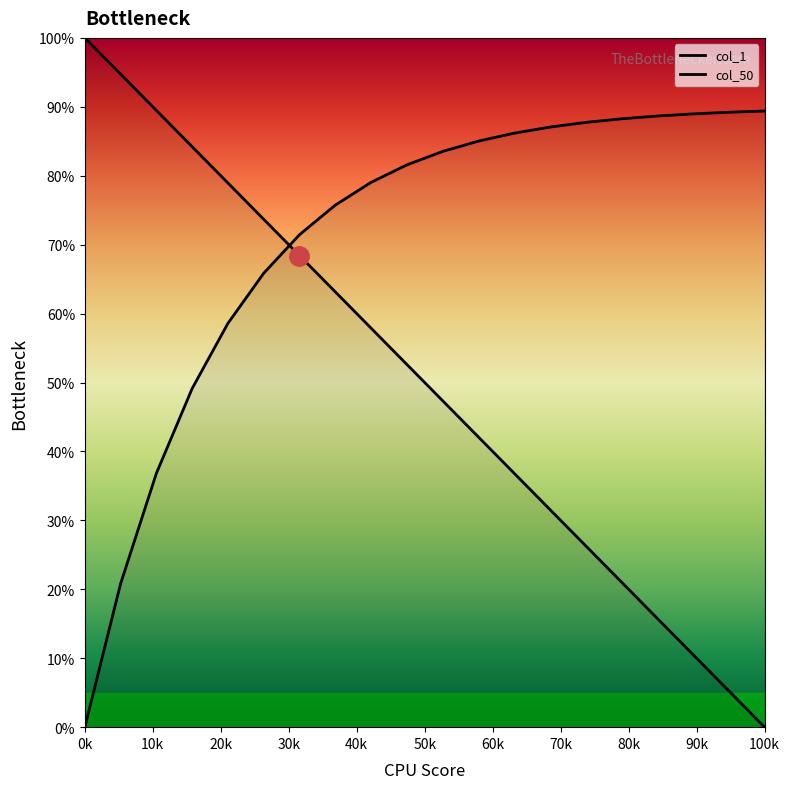

How many lines are shown in the chart?

2